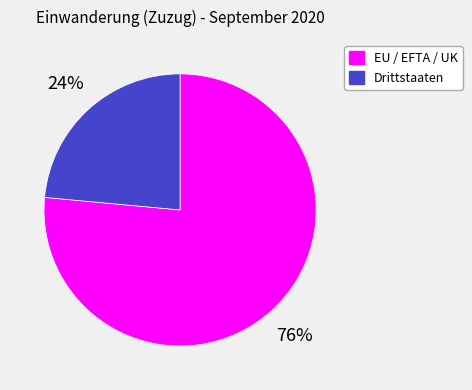

Rank the categories by value from lowest to highest.

Drittstaaten, EU / EFTA / UK